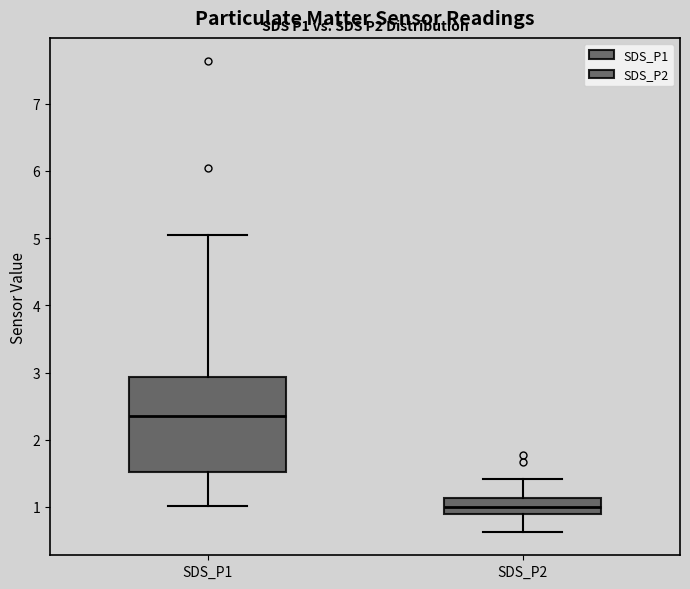

Reading left to right, read every box against the y-axis: the position of its median line, the range the box covers, and the ends of its whiskers. The values are not printed on the chart, so give them approximately, as read against the axis.

SDS_P1: median 2.4, box 1.5 to 2.9, whiskers 1.0 to 5.1
SDS_P2: median 1.0, box 0.9 to 1.1, whiskers 0.6 to 1.4